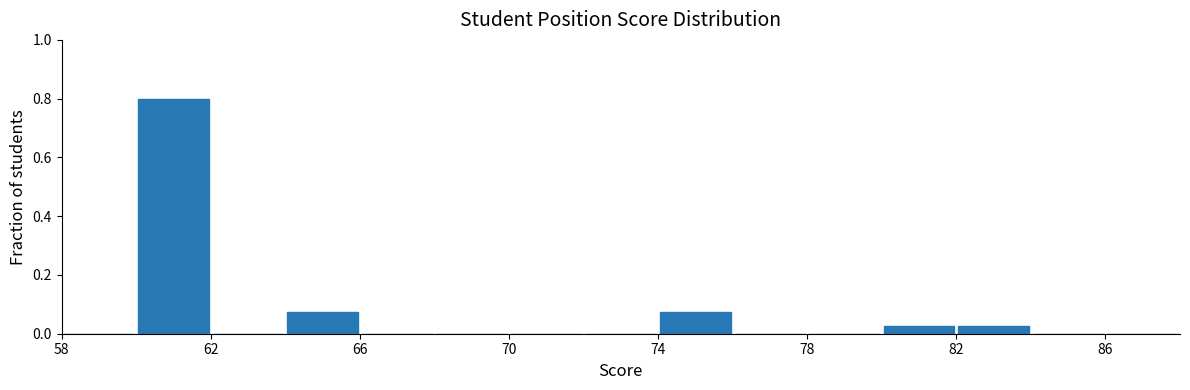

Over which range of the x-axis is the bar tallest?

60 to 62